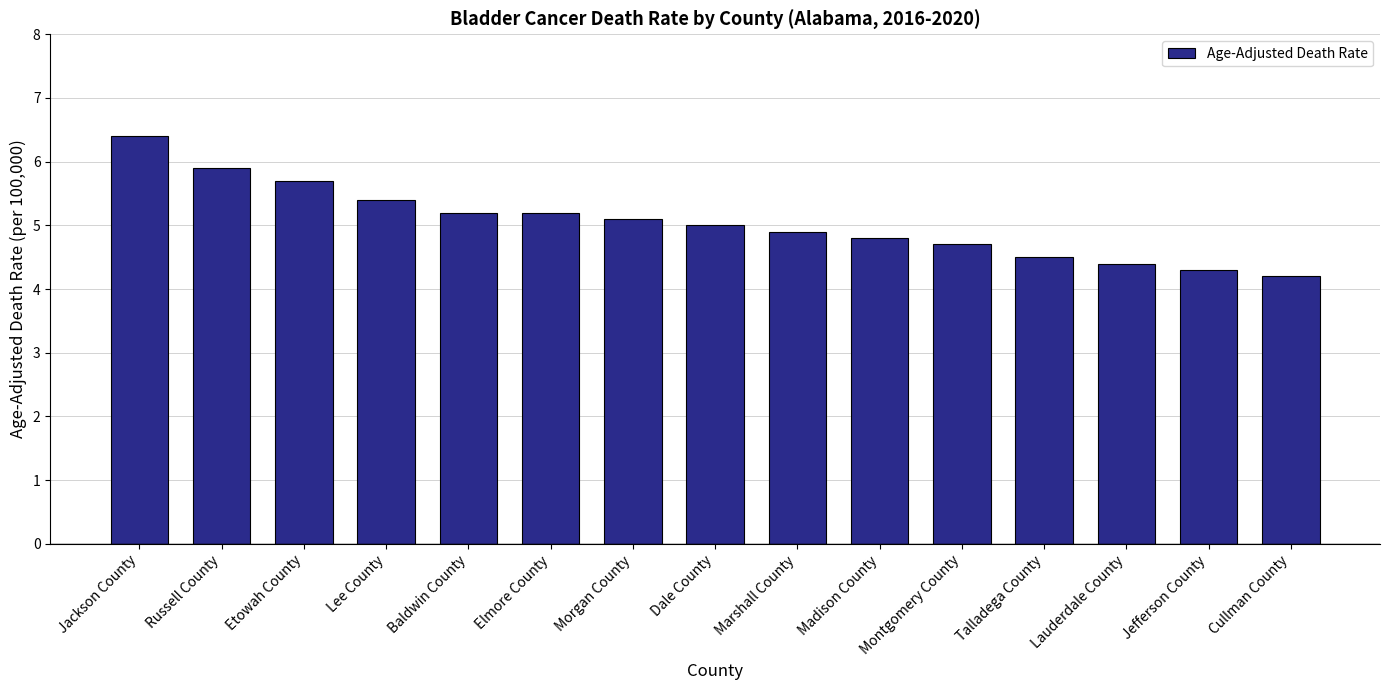

What is the ratio of the value at Russell County to the value at Marshall County?

1.2